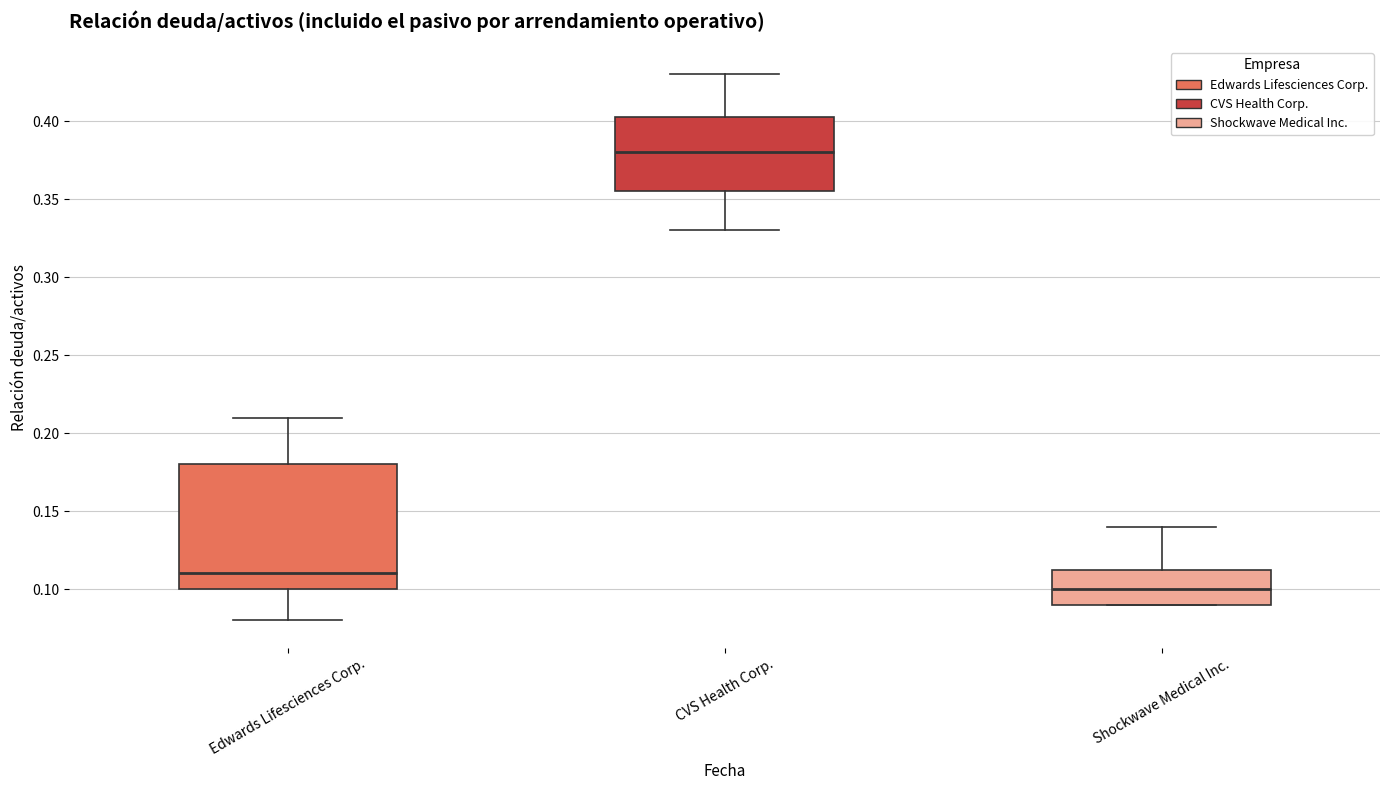

Which box's median line is the highest?

CVS Health Corp.